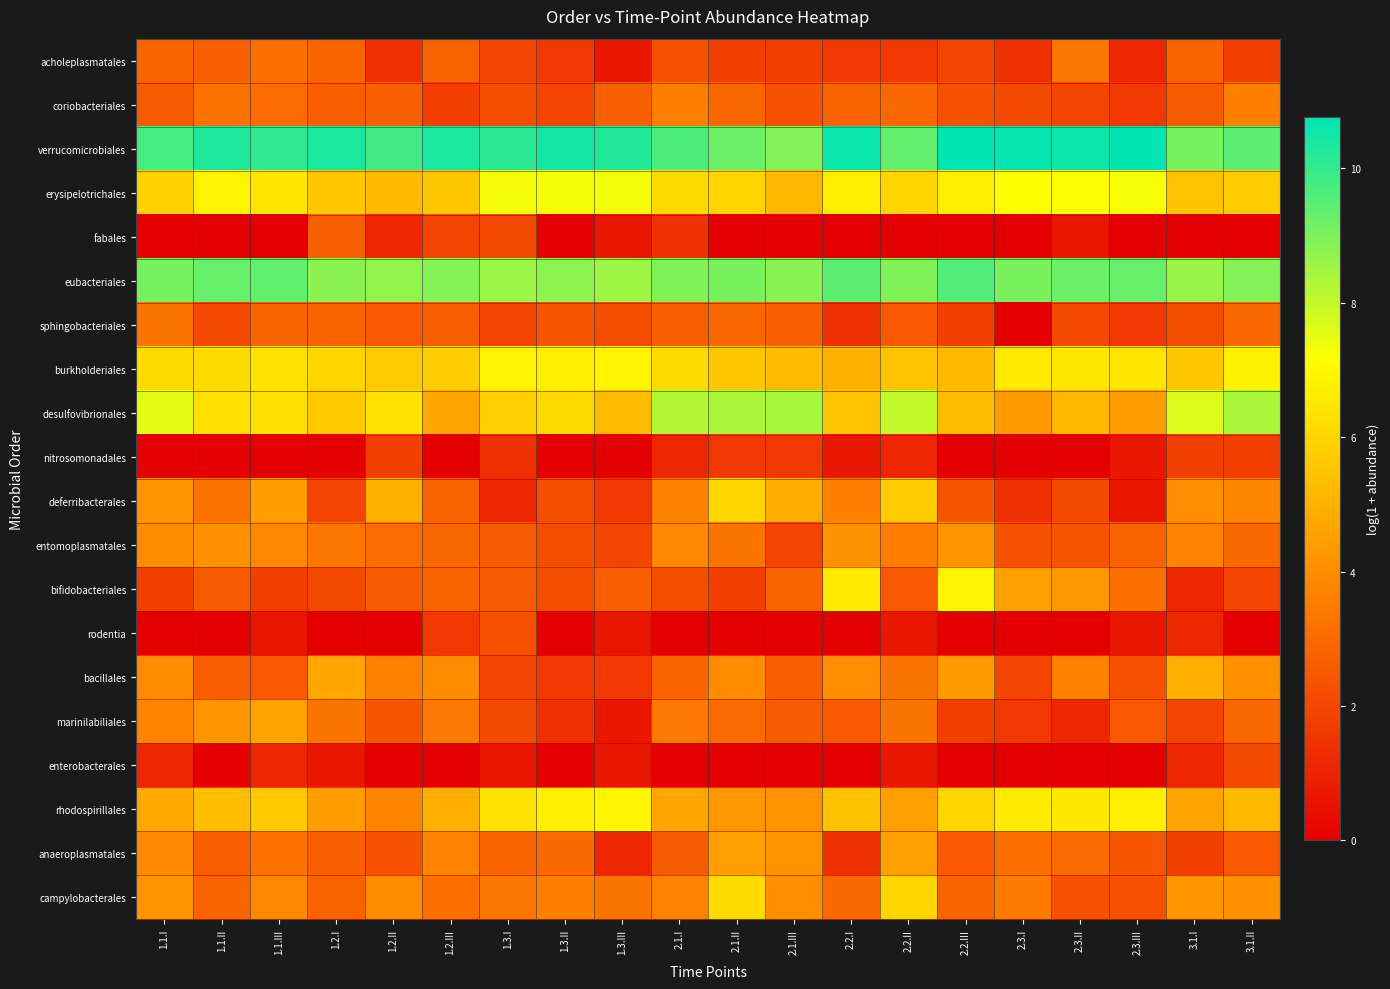

What is the spread (max minus min) of values at 1.2.I?

10.4